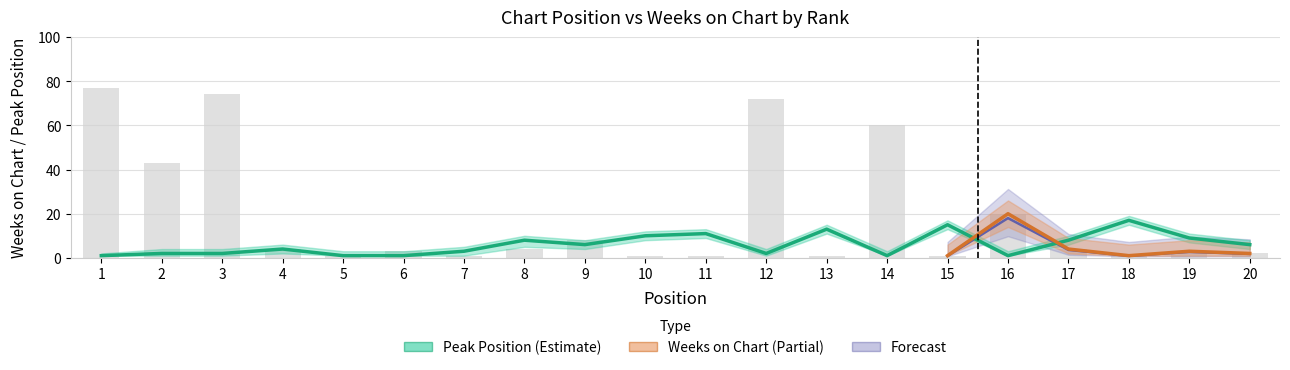

What is the difference between the highest and lowest values at 19?

6